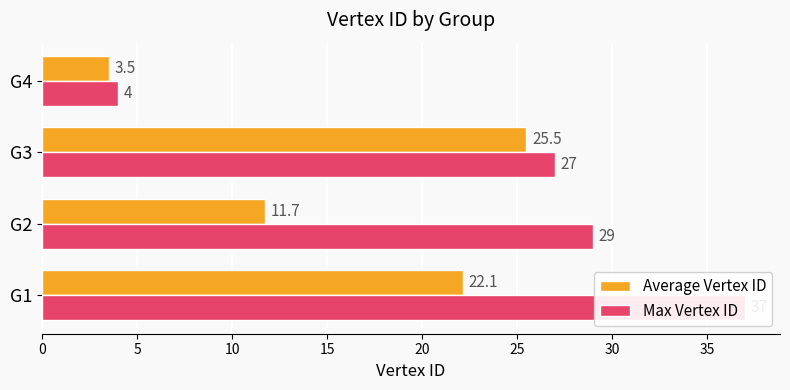

Reading left to right, list all the values displayed in this chart.

Average Vertex ID: 22.1	11.7	25.5	3.5
Max Vertex ID: 37.0	29.0	27.0	4.0